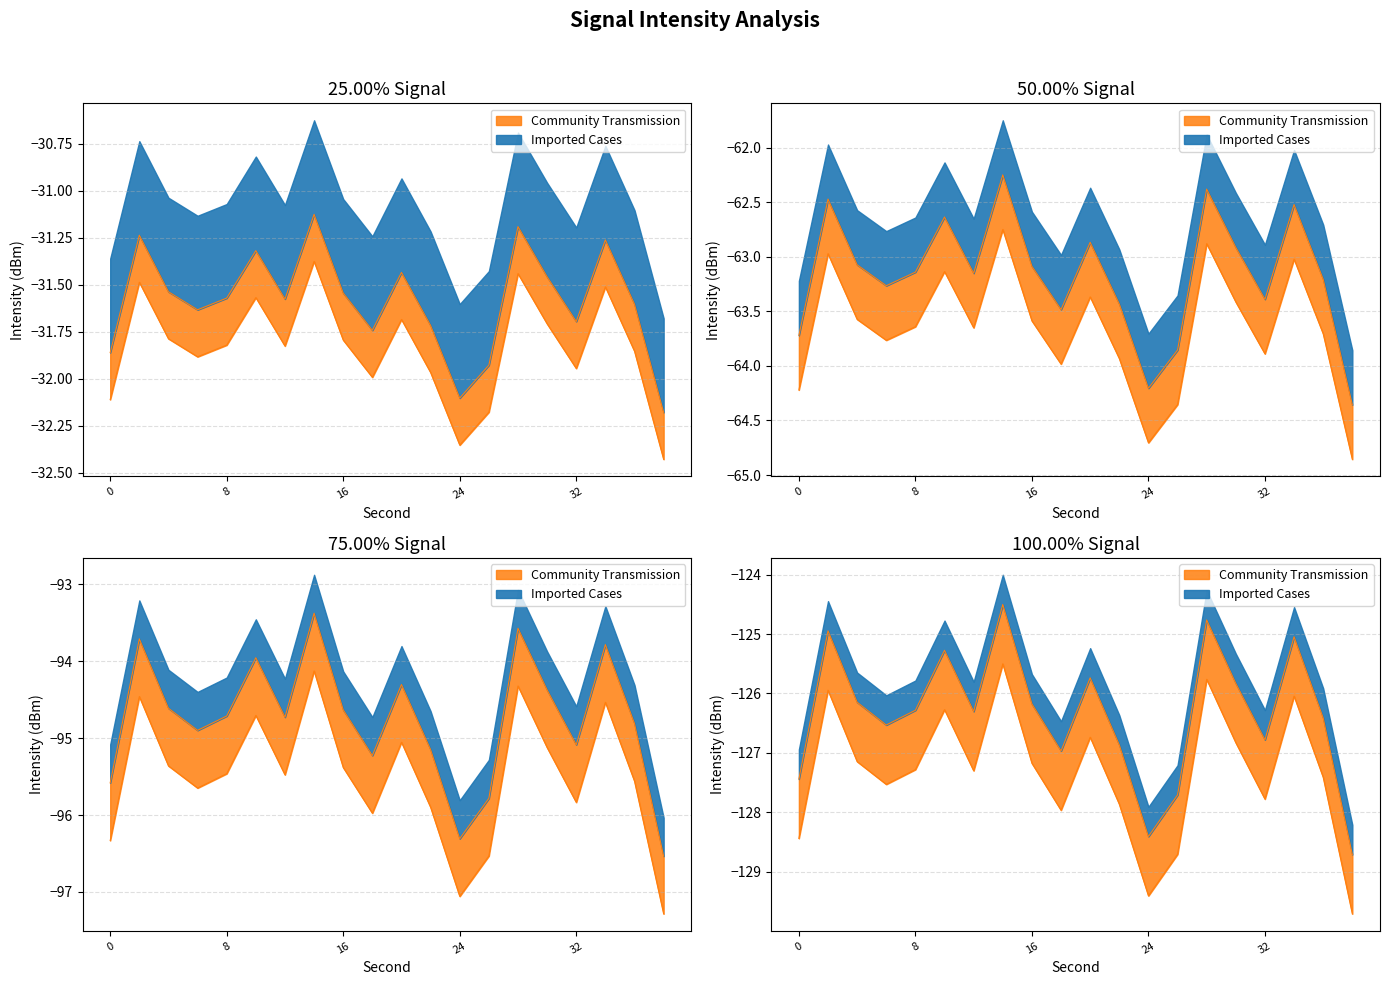

At which label does intensity_shifted reach its minimum?

38